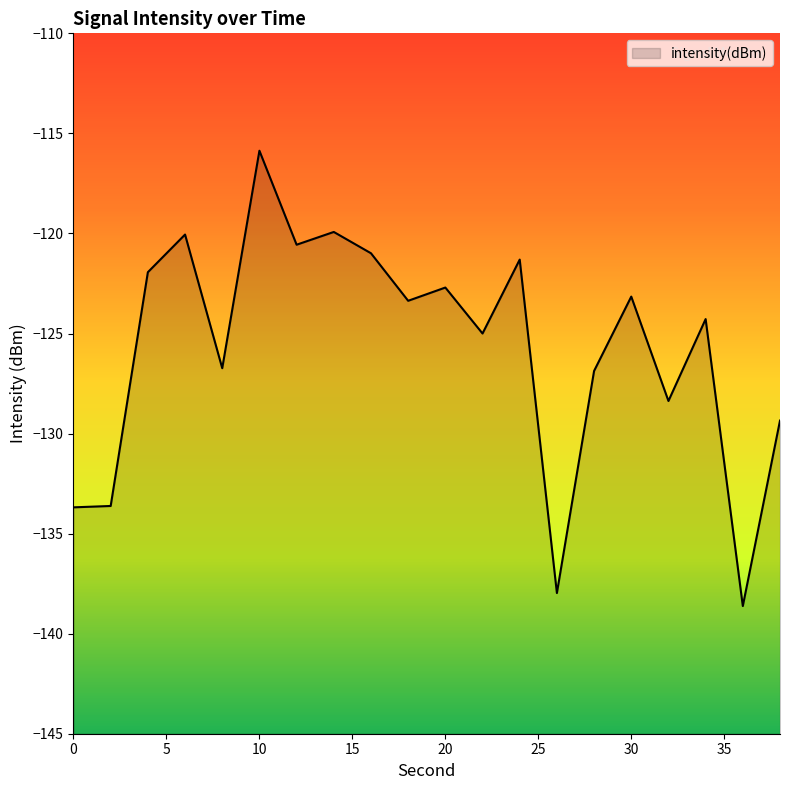

How many data points are above -123?

8